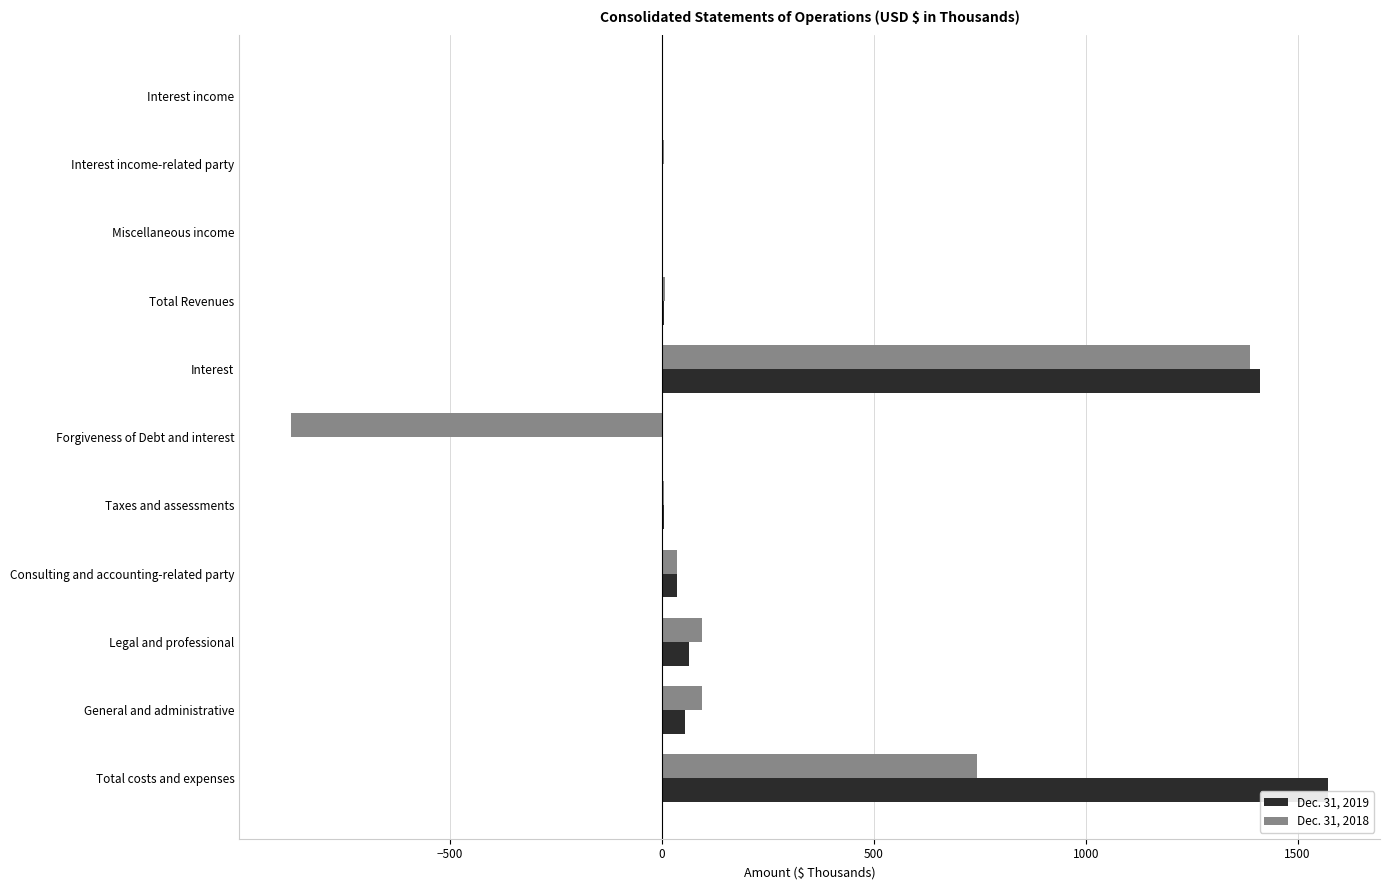

Is it true that Dec. 31, 2019 equals 65 at Legal and professional?

True